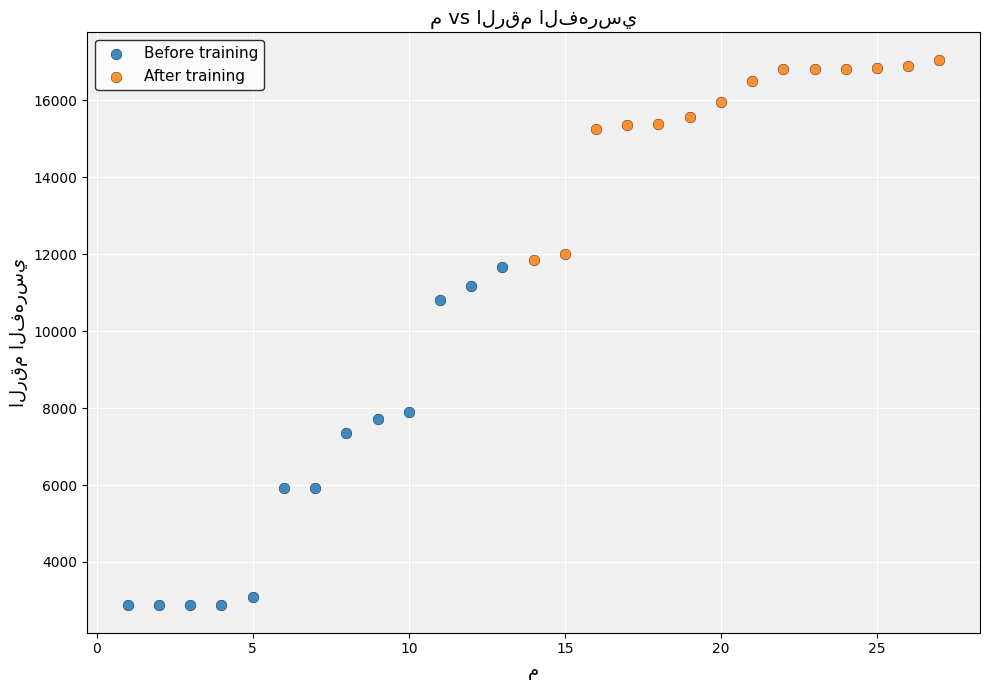

Which series has the widest spread of Y values?

Before training